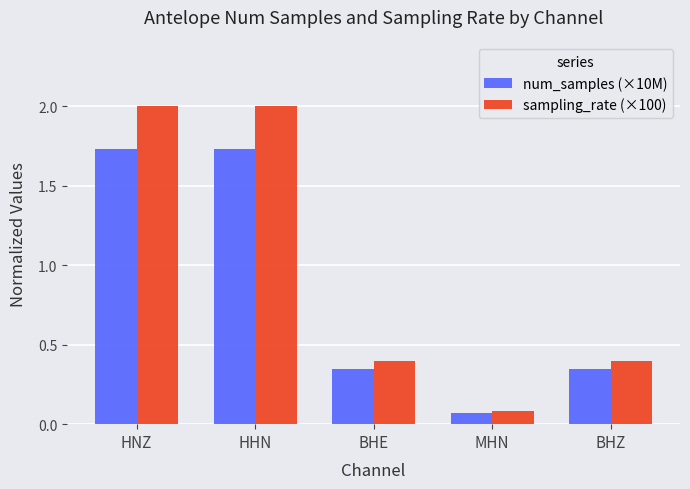

Rank the series at HNZ from lowest to highest value.

num_samples (×10M), sampling_rate (×100)